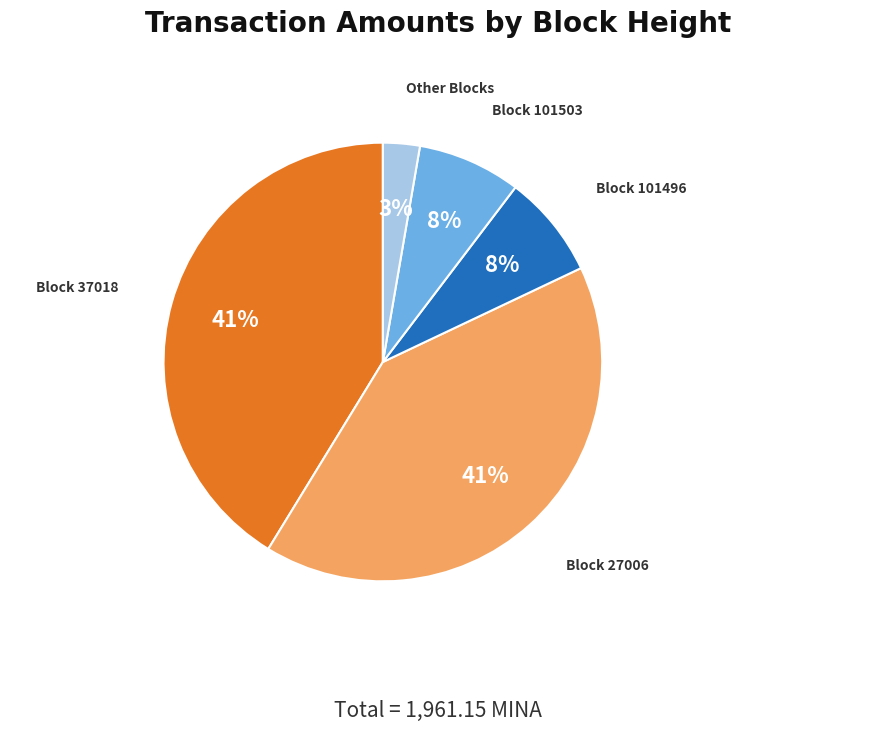

Which category has the smallest portion of the pie?

Other Blocks